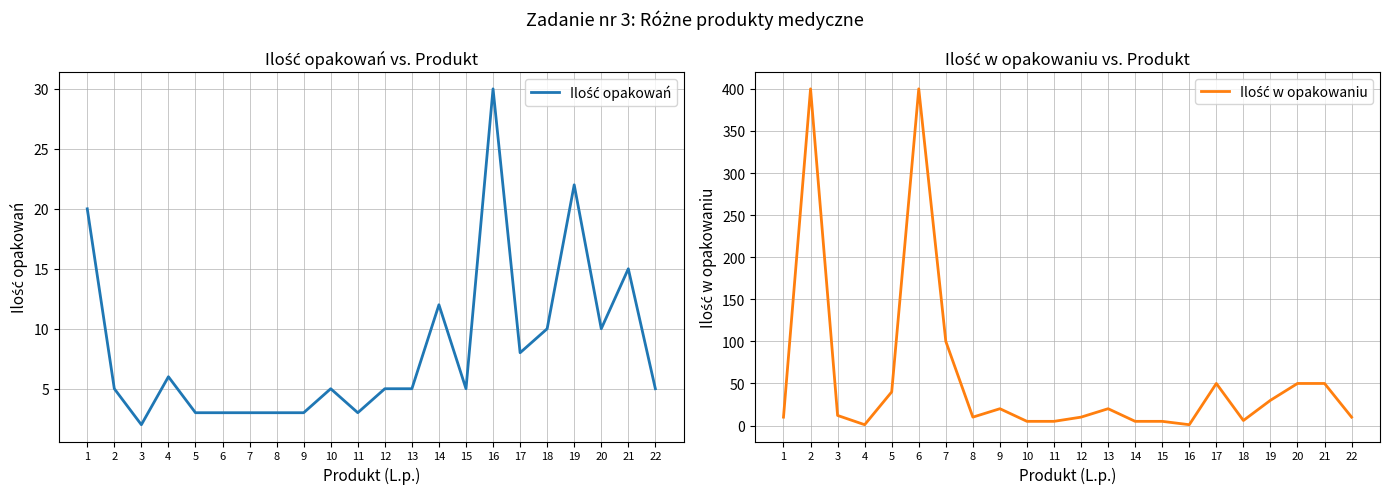

What is the value of the Ilość w opakowaniu point at the 18th from the left?

6